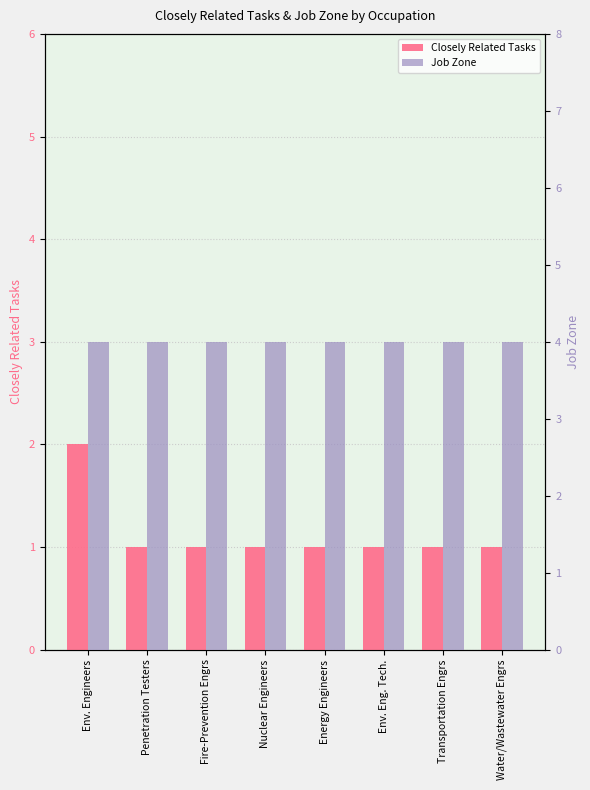

What is the sum of the Closely Related Tasks values at Transportation Engrs and Fire-Prevention Engrs?

2